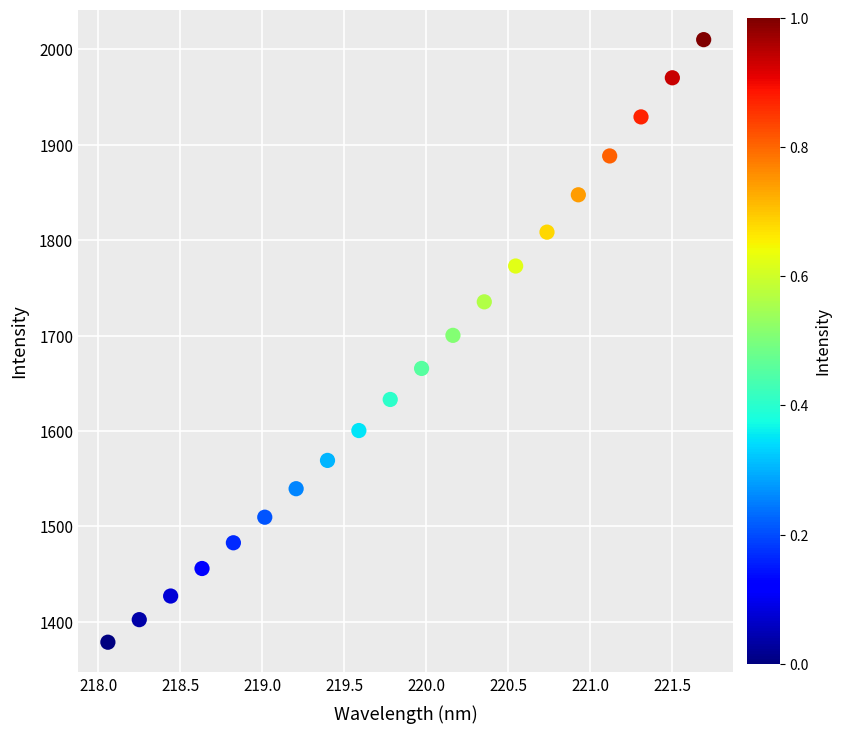

What is the range of X values (max minus min)?

3.6